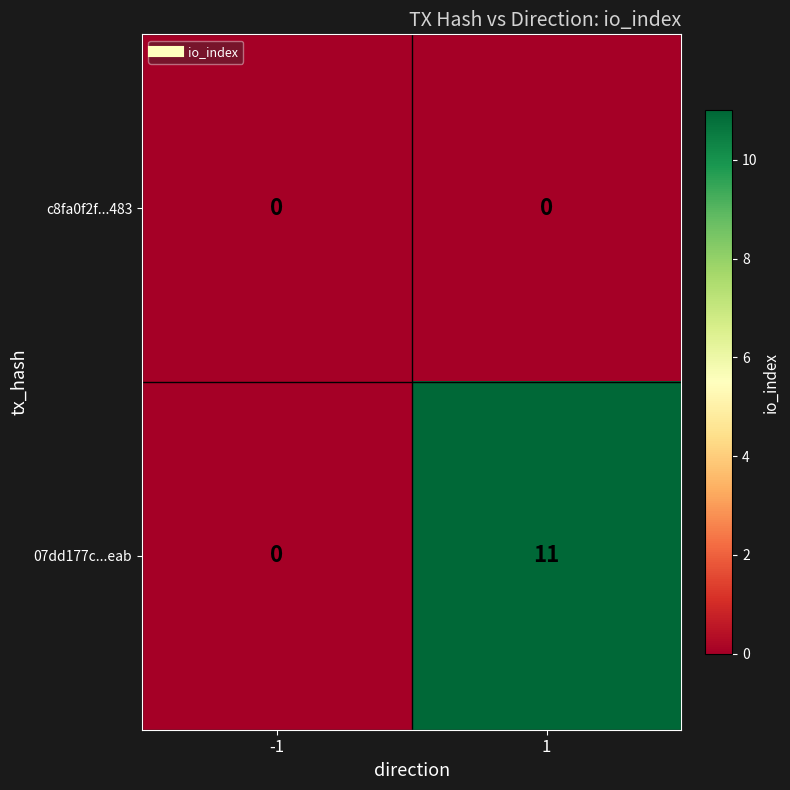

At which category is the sum across all series the highest?

1